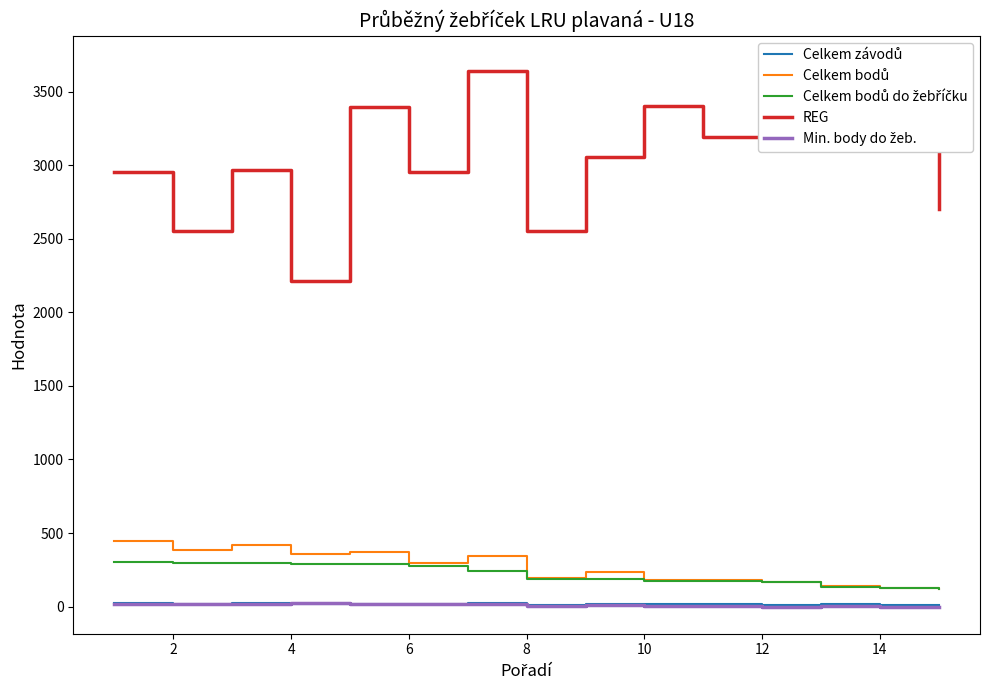

Where is the first local minimum for Celkem bodů?

2